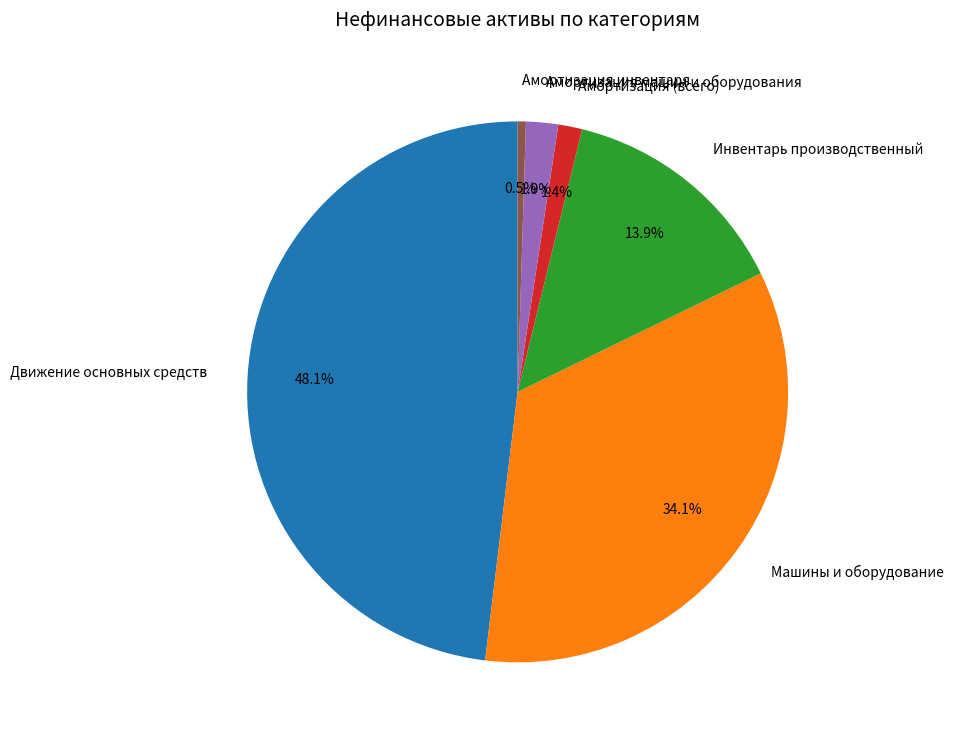

Count the number of slices in the pie.

6